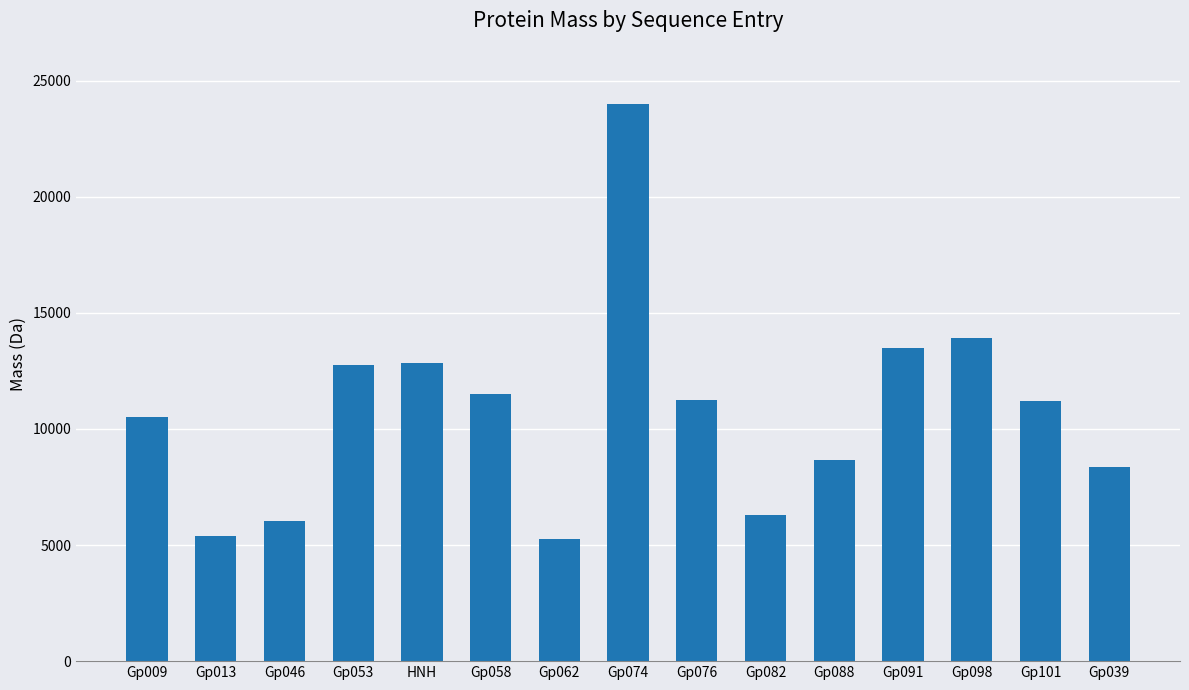

Between Gp098 and Gp053, which is larger?

Gp098